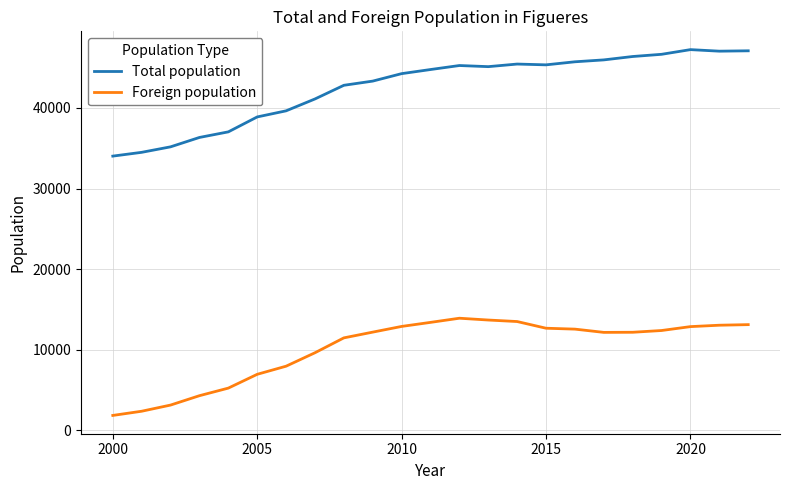

True or false: Foreign population and Total population cross at least once.

False